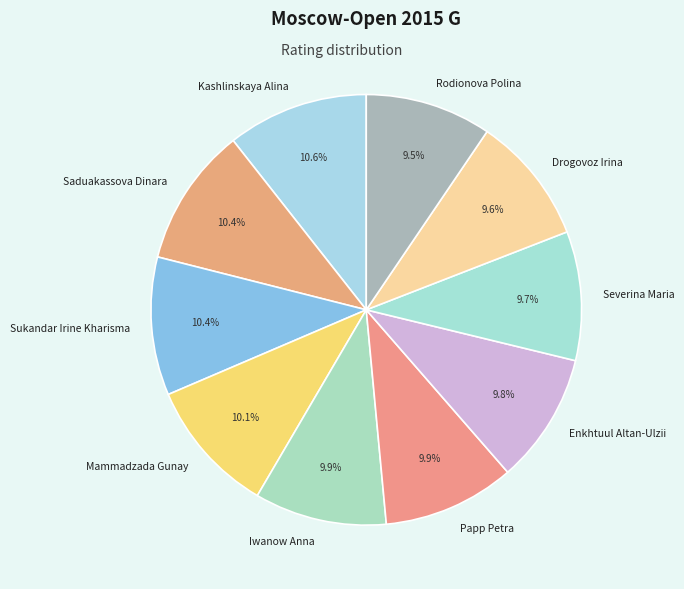

How many segments does this pie chart have?

10